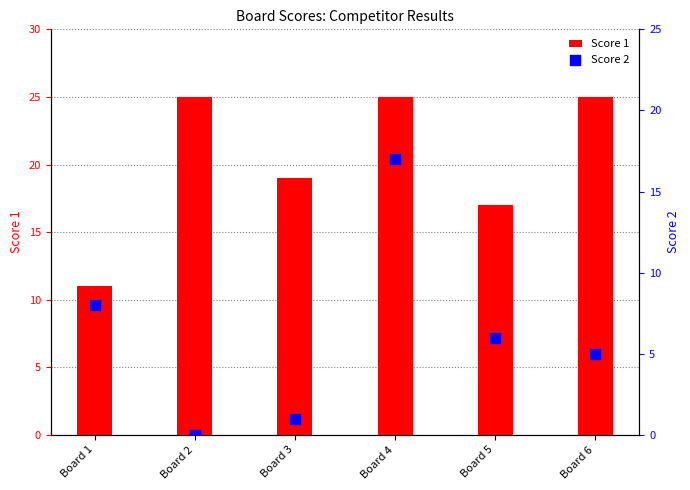

Which series contains the lowest Y value?

Score 2